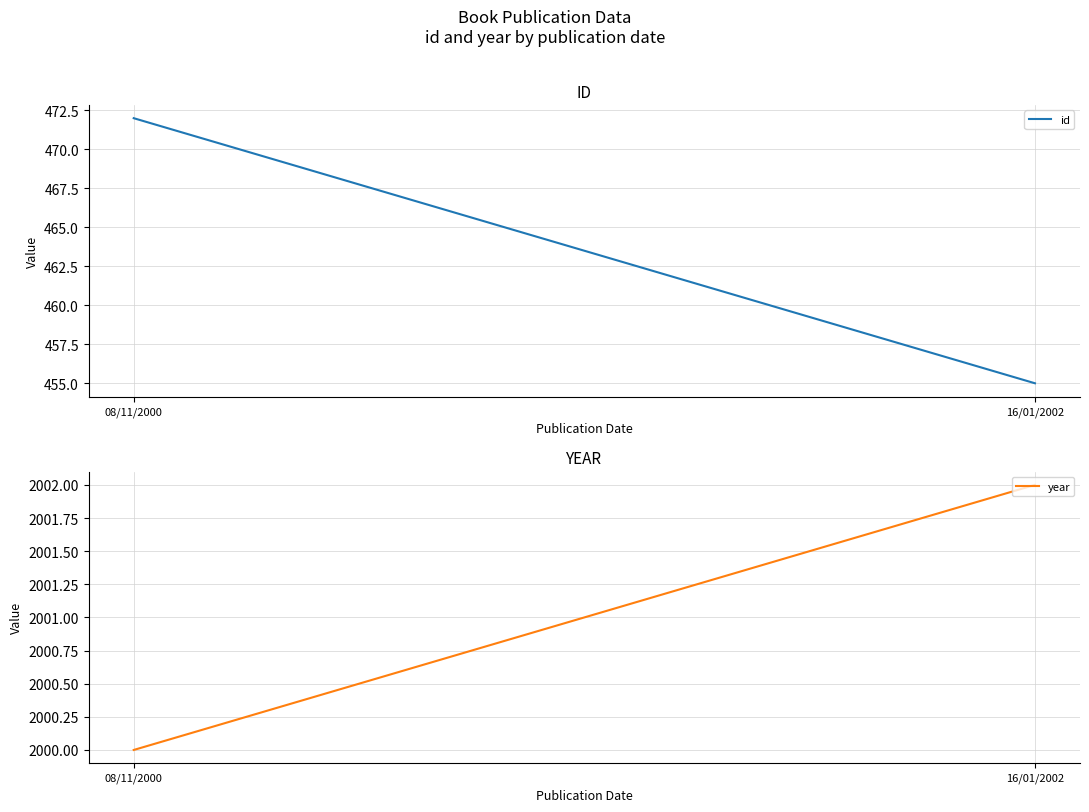

What is the label of the 2nd point from the right?

08/11/2000